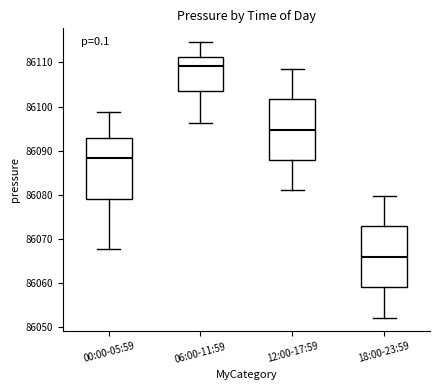

Where does the upper whisker of the box for 12:00-17:59 end on the y-axis? The values are not printed on the chart, so give them approximately, as read against the axis.

86109